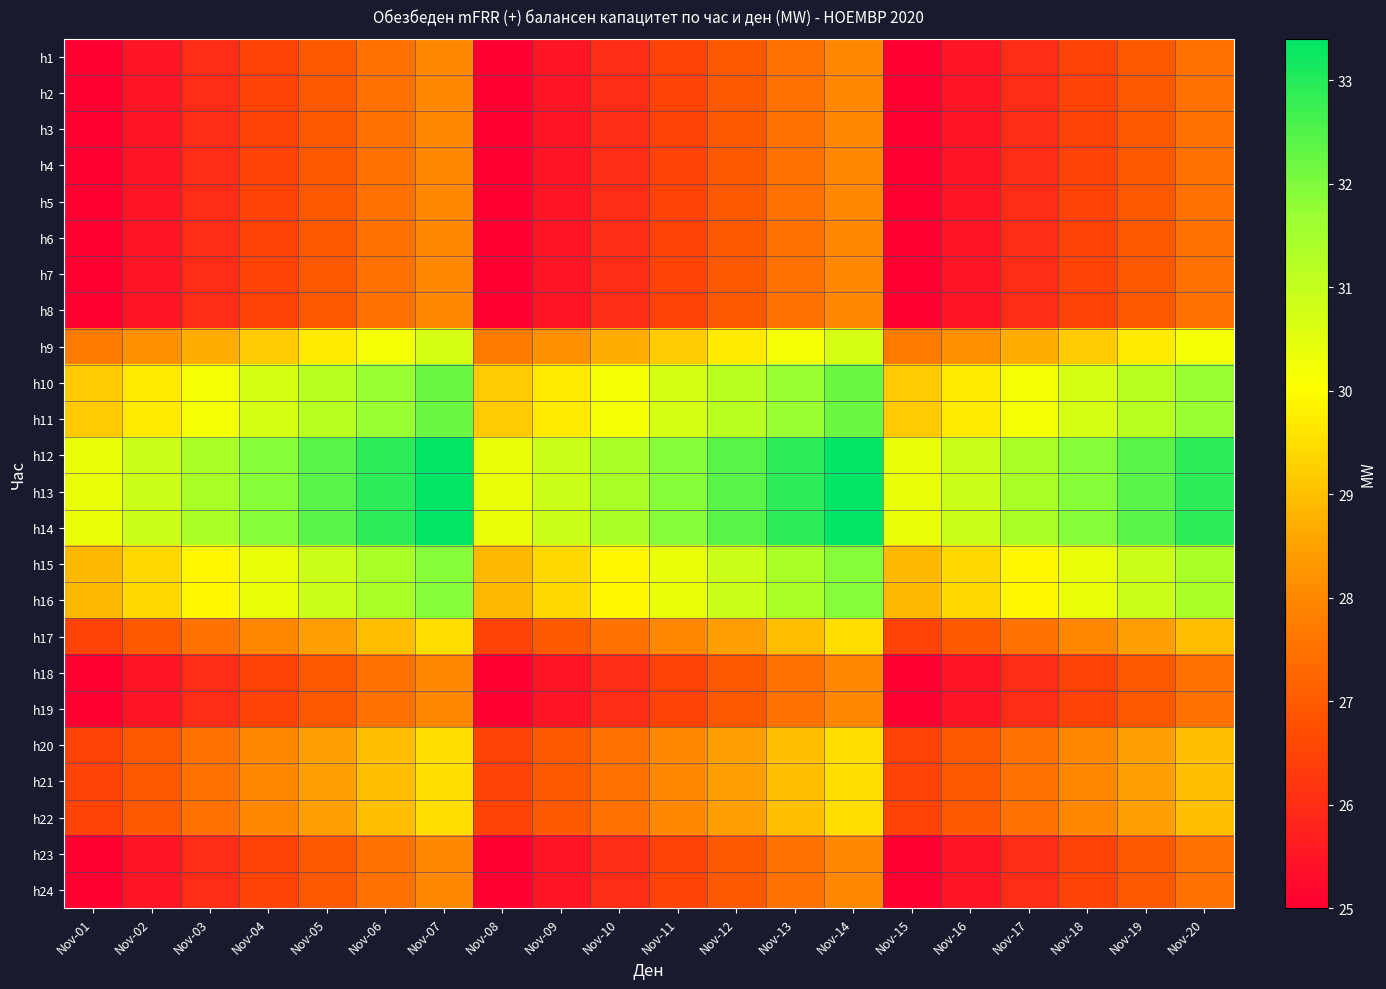

What is the spread (max minus min) of values at Nov-01?

5.4